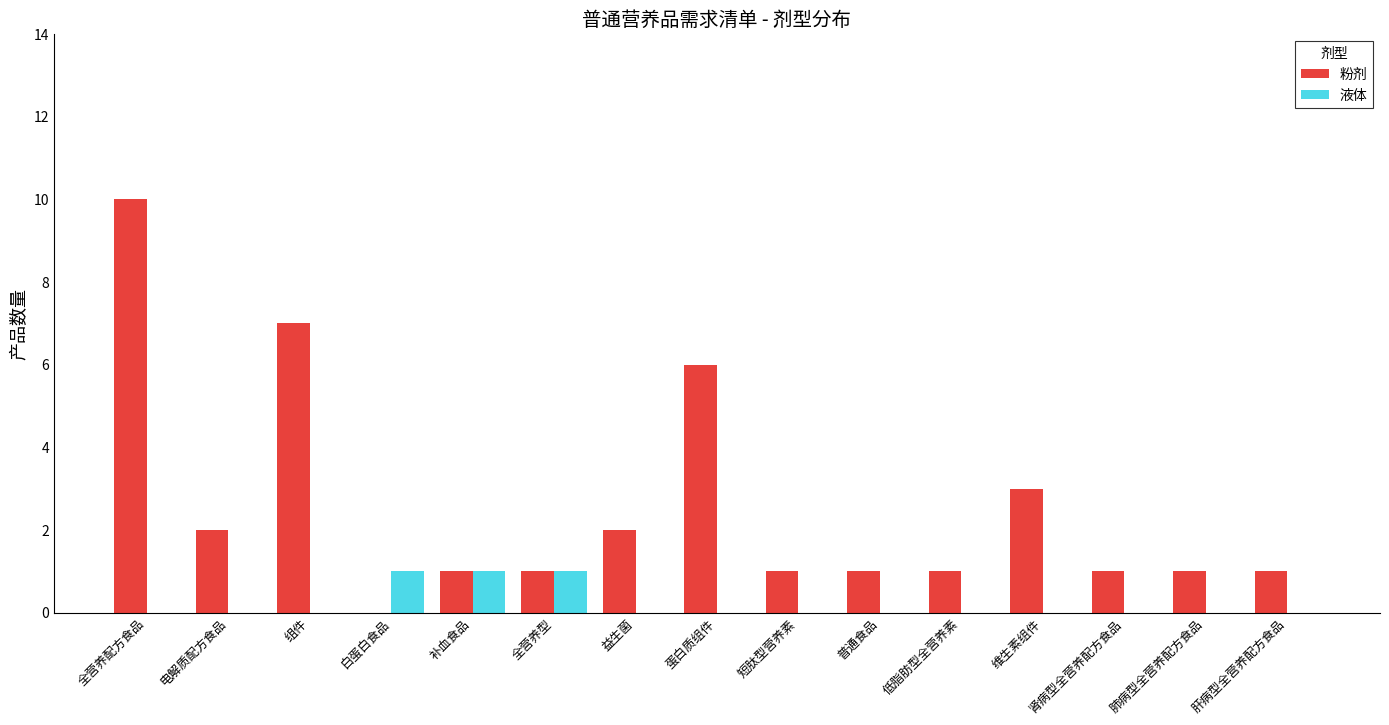

How many groups of bars are there?

15